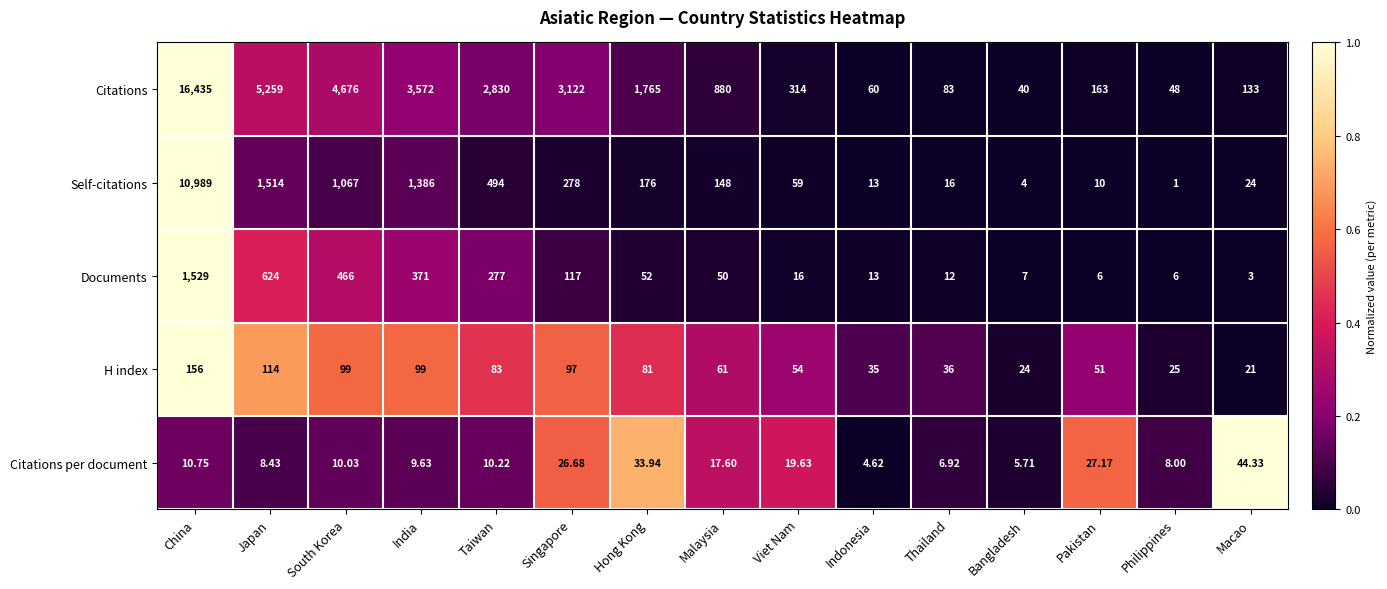

How many categories are shown in the chart?

15